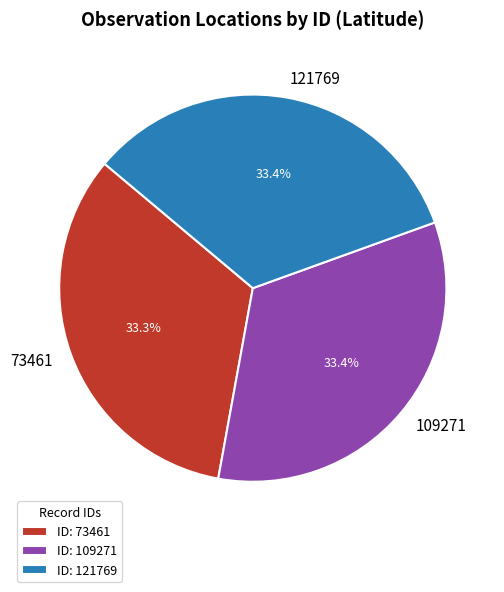

What percentage do 73461 and 109271 together represent?

66.6%